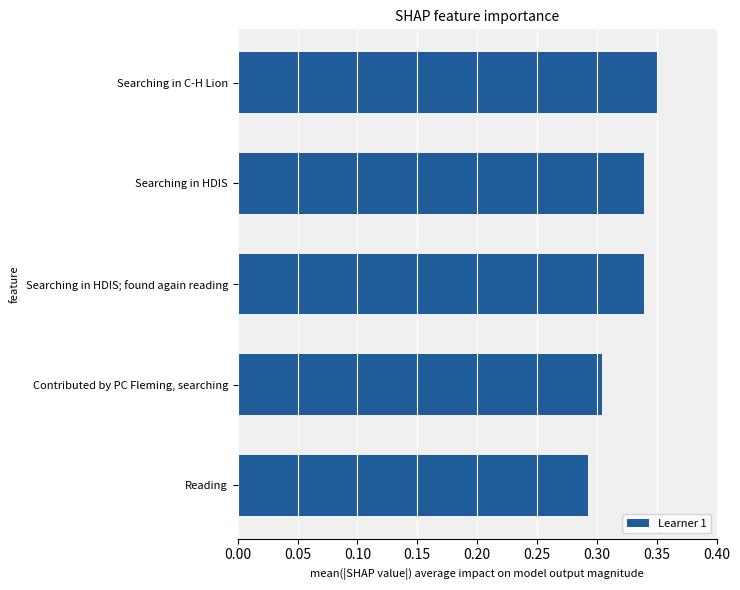

The value at Contributed by PC Fleming, searching is 0.5. True or false?

False